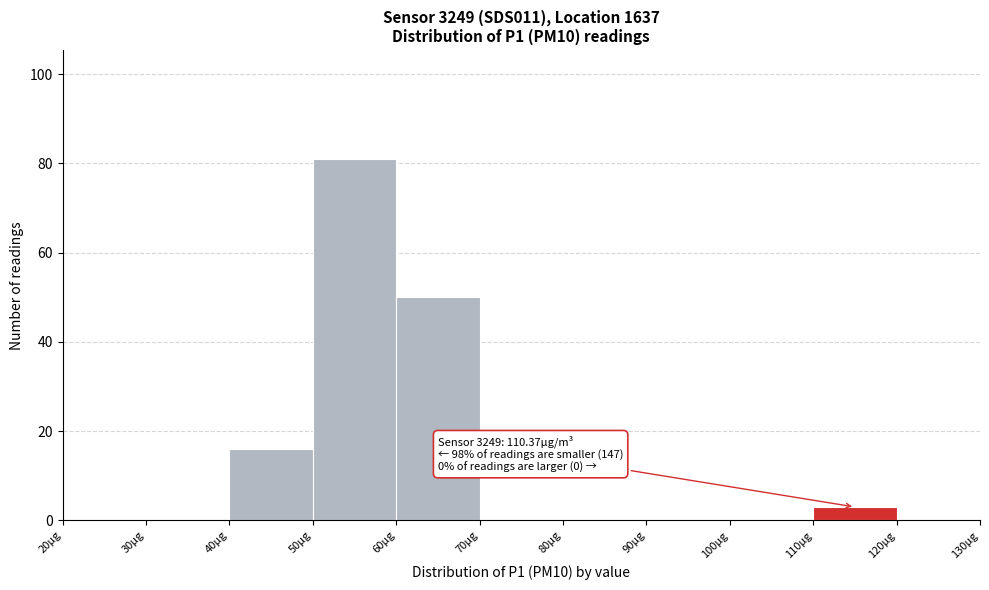

Which range on the x-axis has the tallest bar?

50 to 60